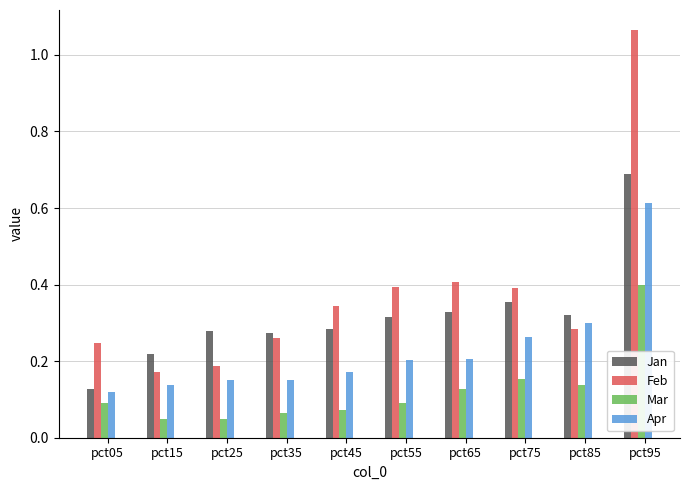

Between pct35 and pct95, which series saw the biggest shift?

Feb